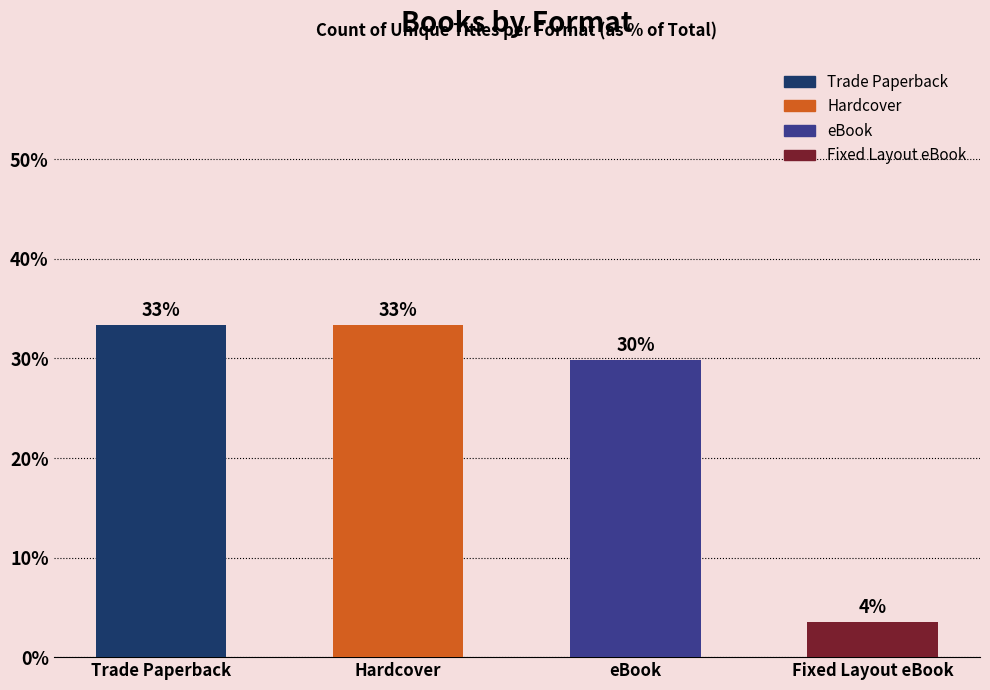

List the labels in order of value, smallest first.

Fixed Layout eBook, eBook, Trade Paperback, Hardcover